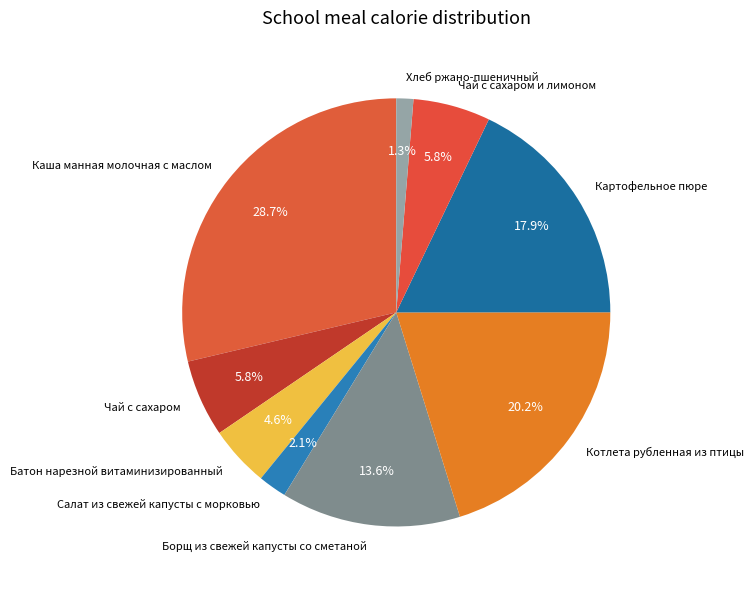

How many segments does this pie chart have?

9